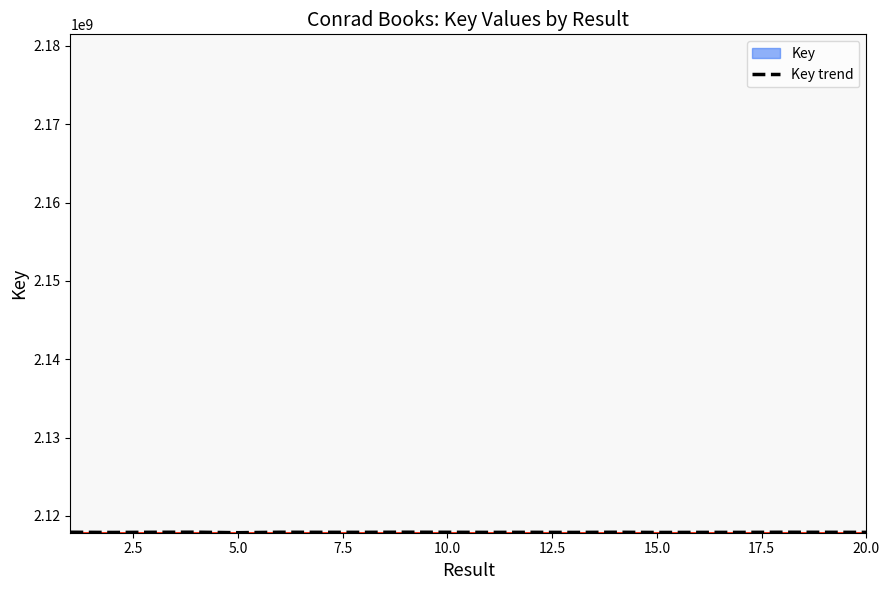

Does the chart have visible grid lines?

No